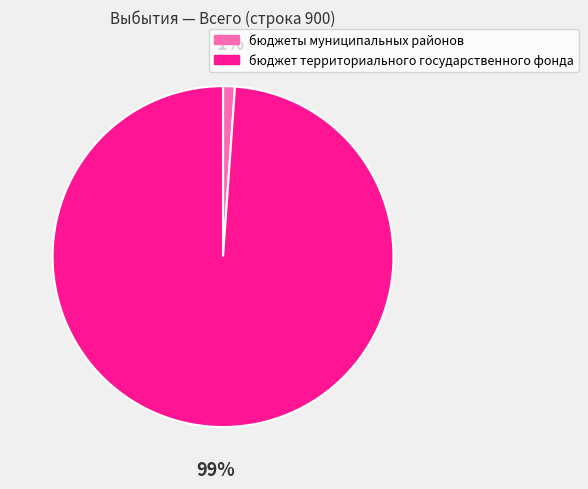

Is it true that бюджет территориального государственного фонда is 99% of the pie?

True